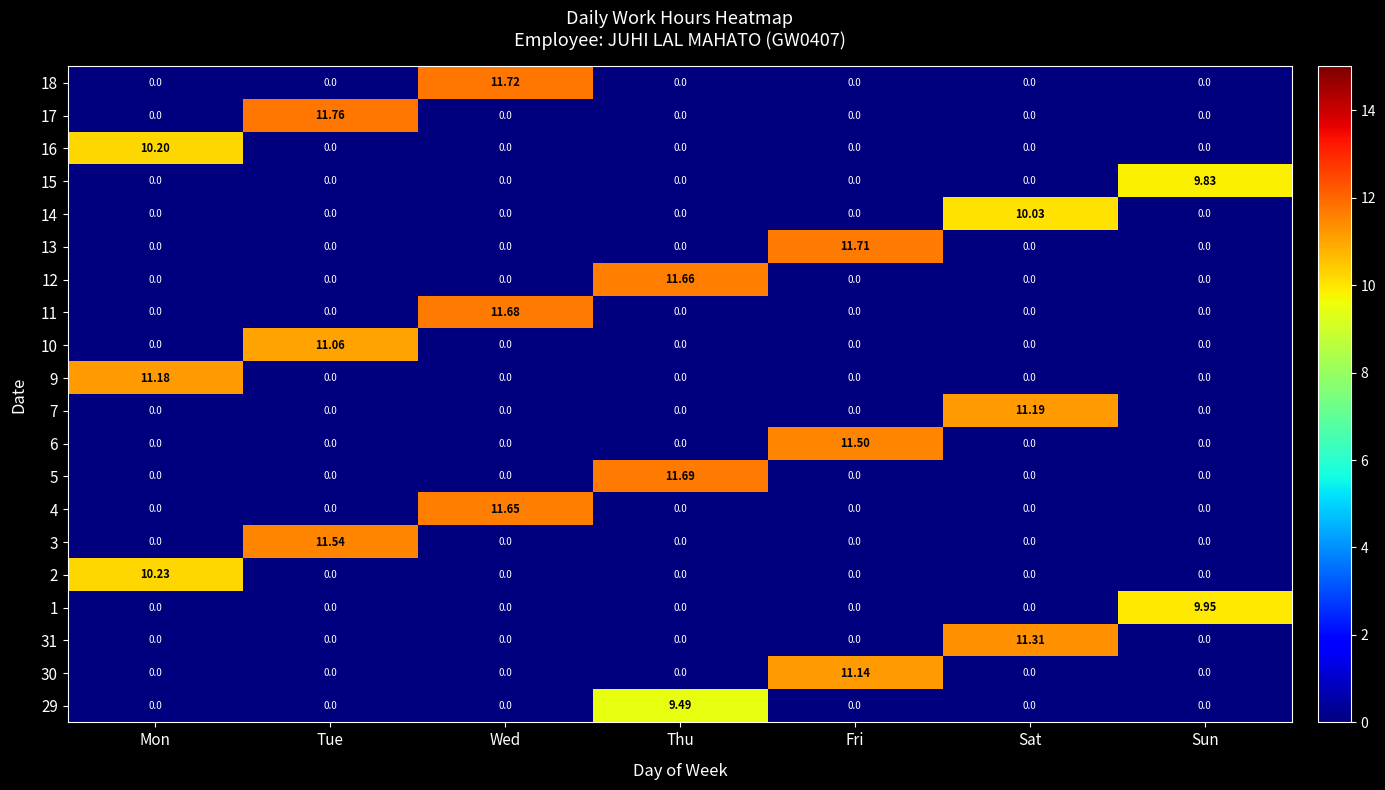

At which label does 16 reach its peak?

Mon